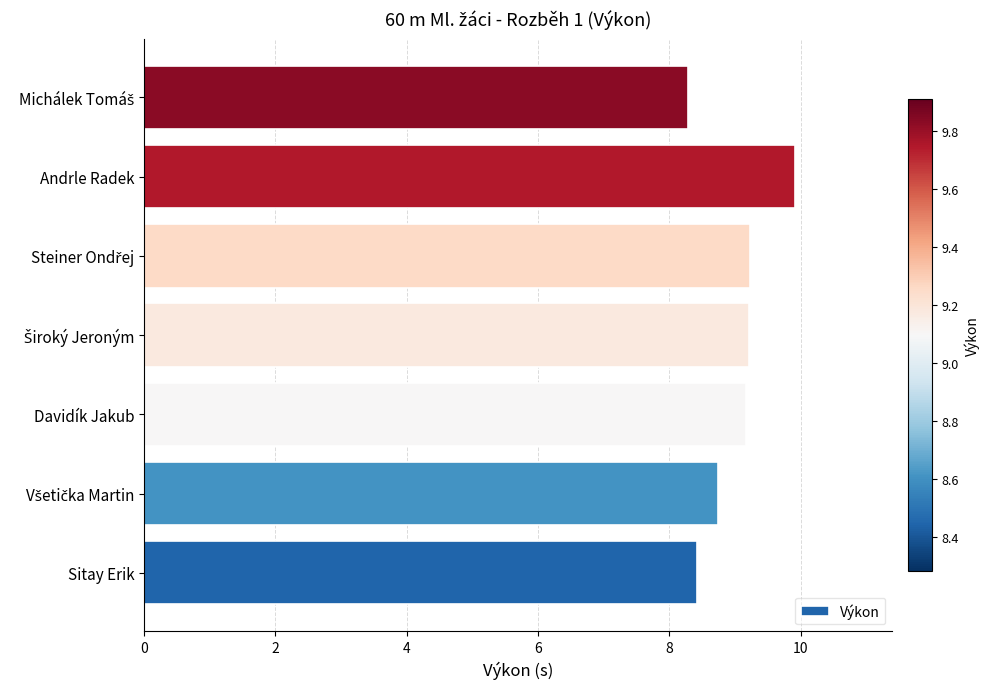

The chart shows a value of 8.4 at Sitay Erik. True or false?

True